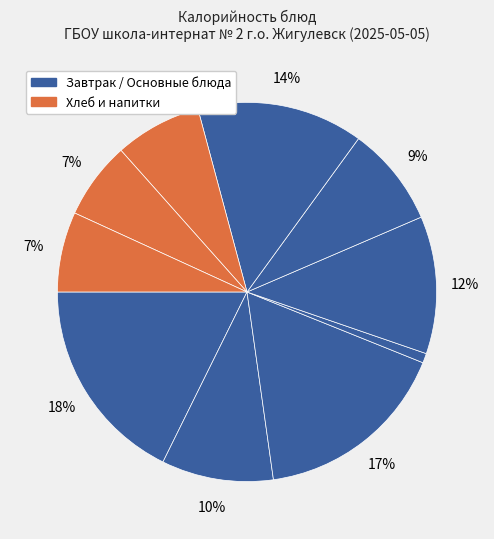

How many segments does this pie chart have?

10